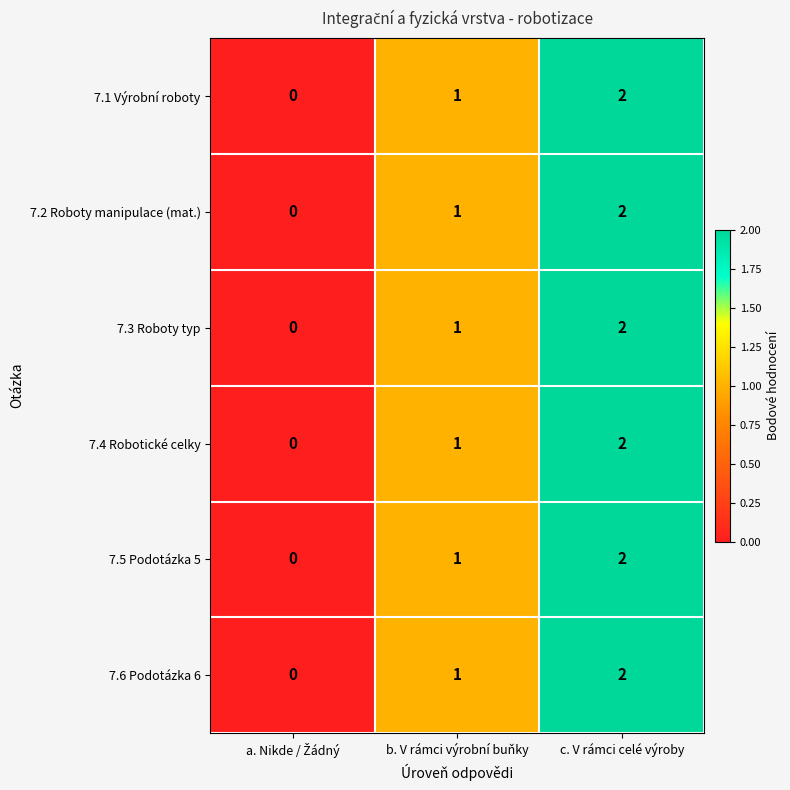

True or false: 7.4 Robotické celky has a value of 3 at c. V rámci celé výroby.

False